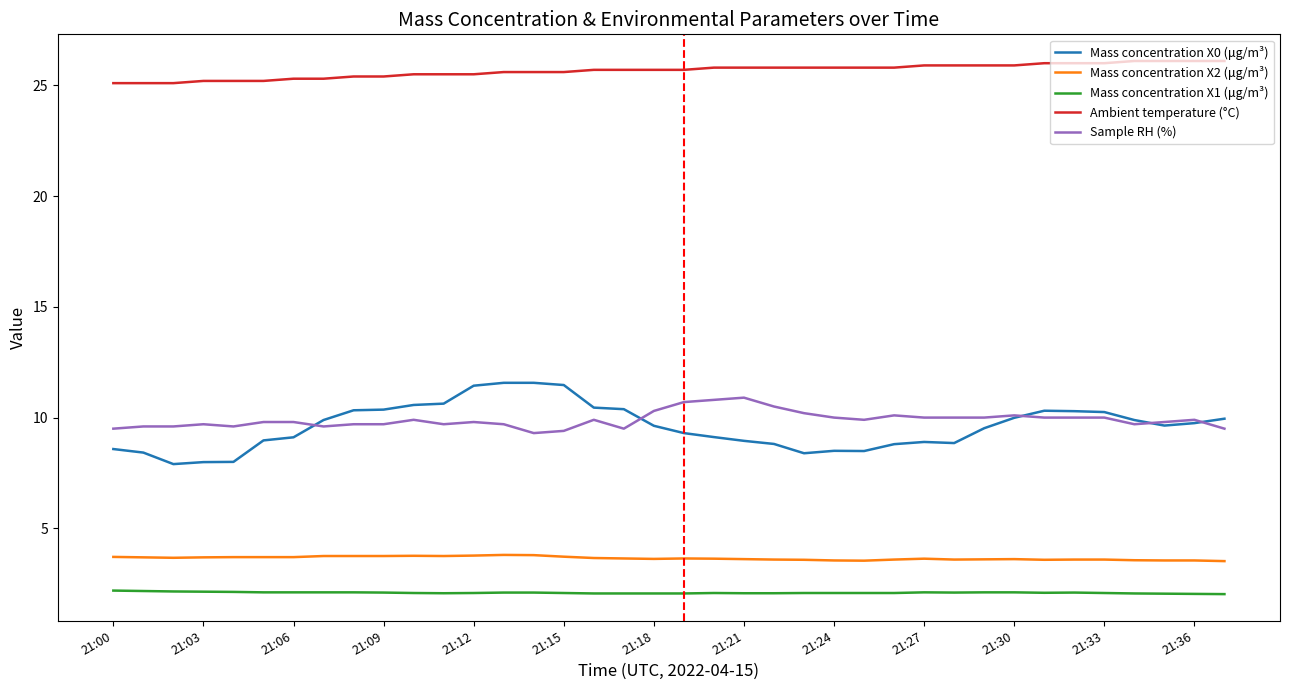

What is the average value of the Mass concentration X2 (μg/m³) series?

3.7